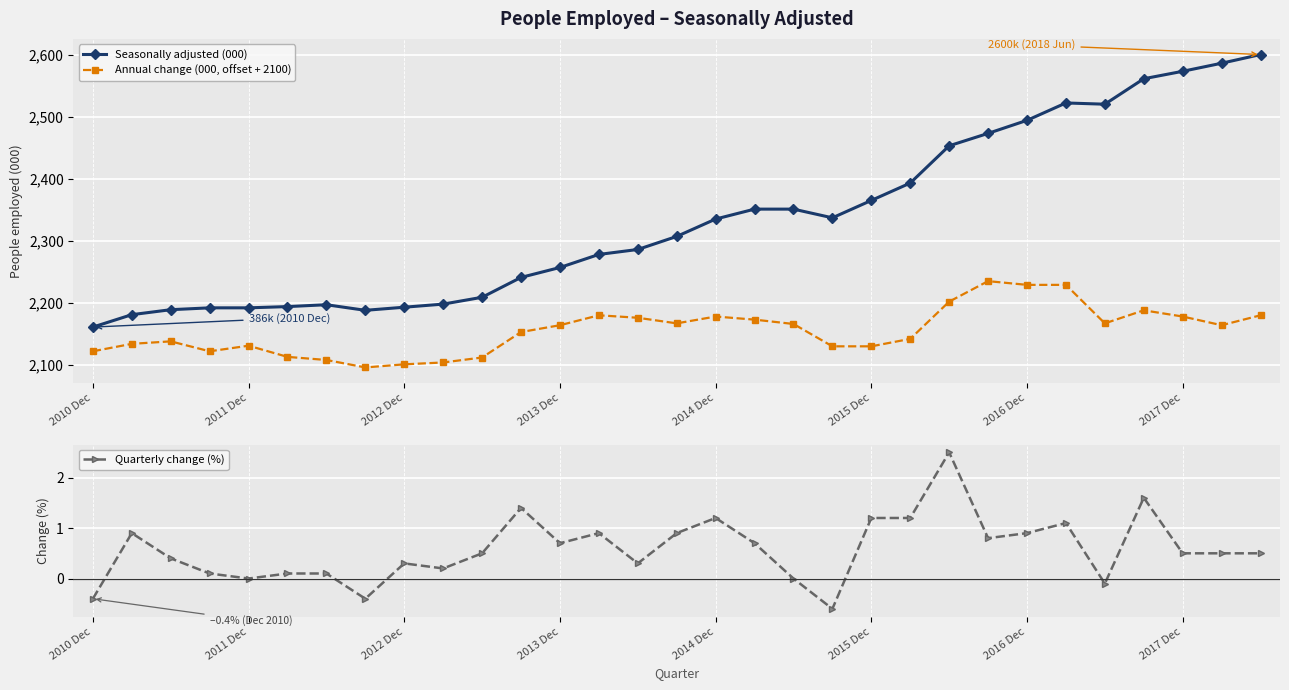

What is the maximum value for Quarterly change (%)?

2.5